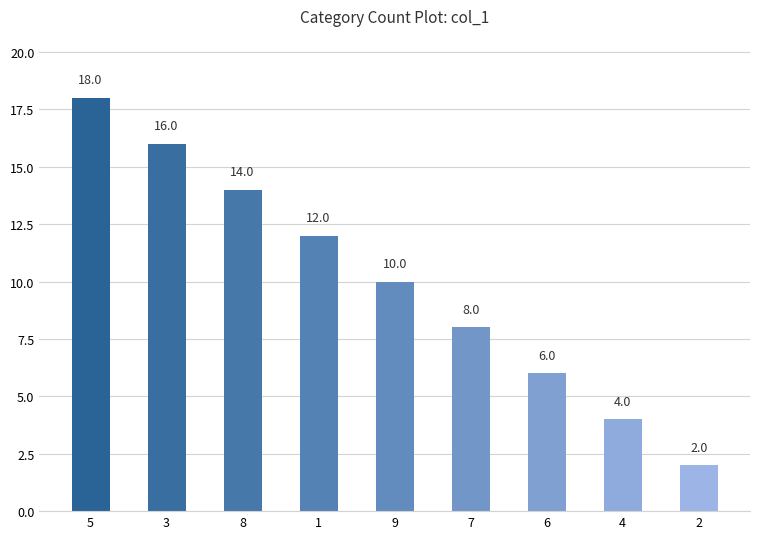

What is the label of the 1st bar from the right?

2